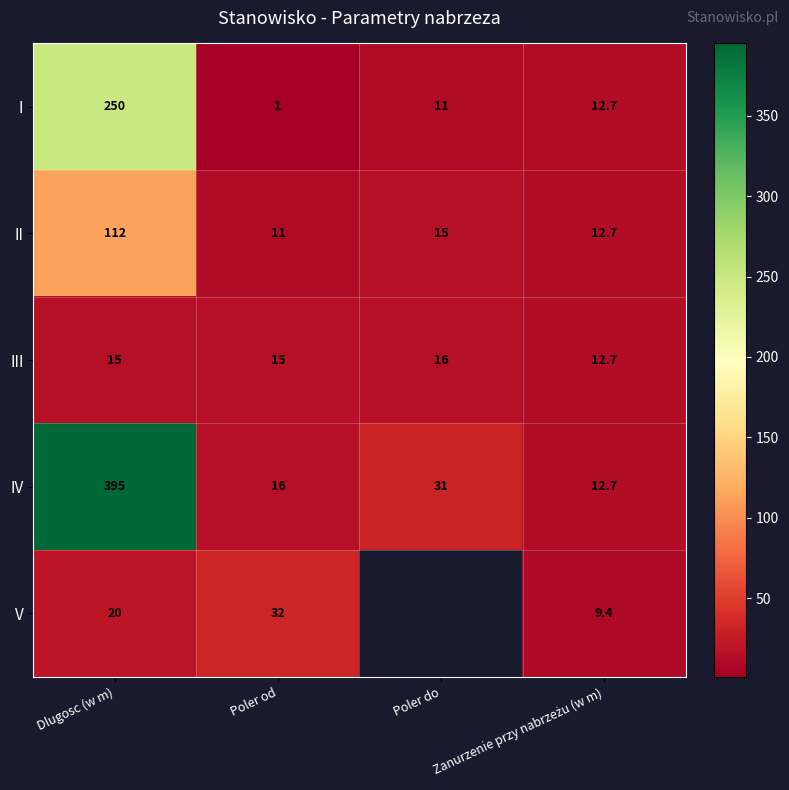

What is the difference between the highest and lowest values at Dlugosc (w m)?

380.0